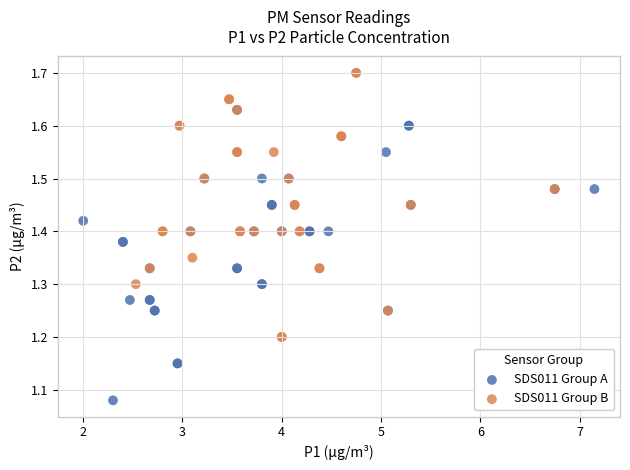

Which series reaches the maximum Y coordinate?

SDS011 Group B